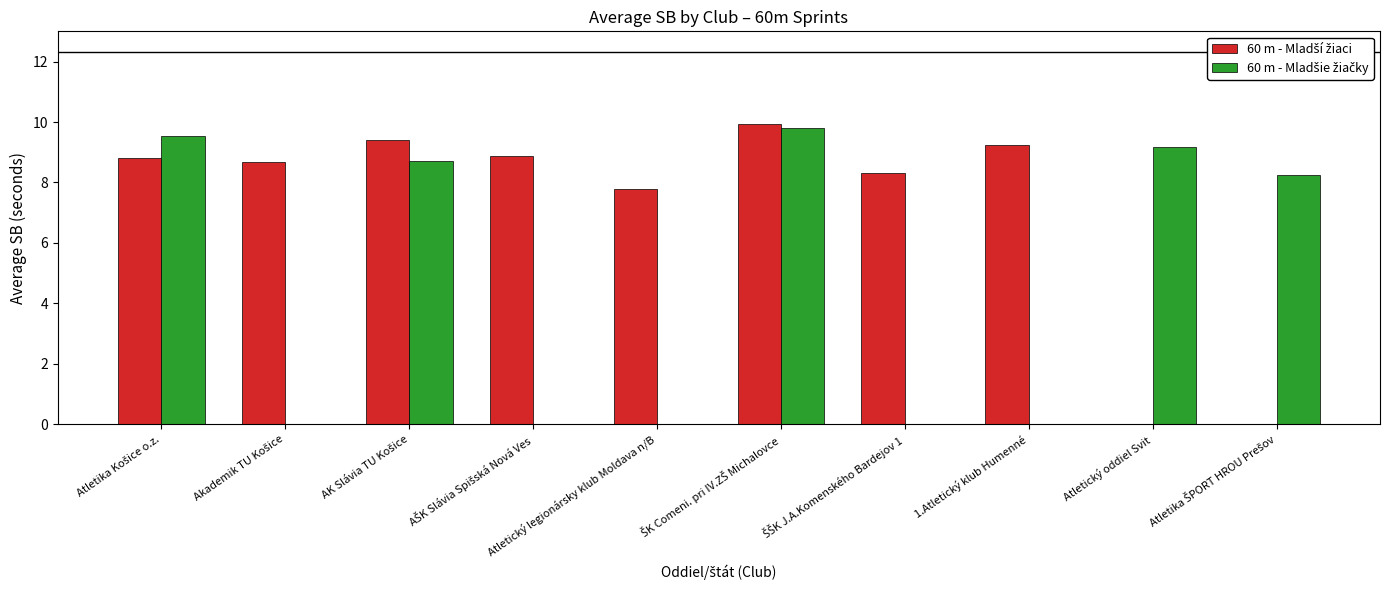

Which category has the highest value in the 60 m - Mladší žiaci series?

ŠK Comeni. pri IV.ZŠ Michalovce